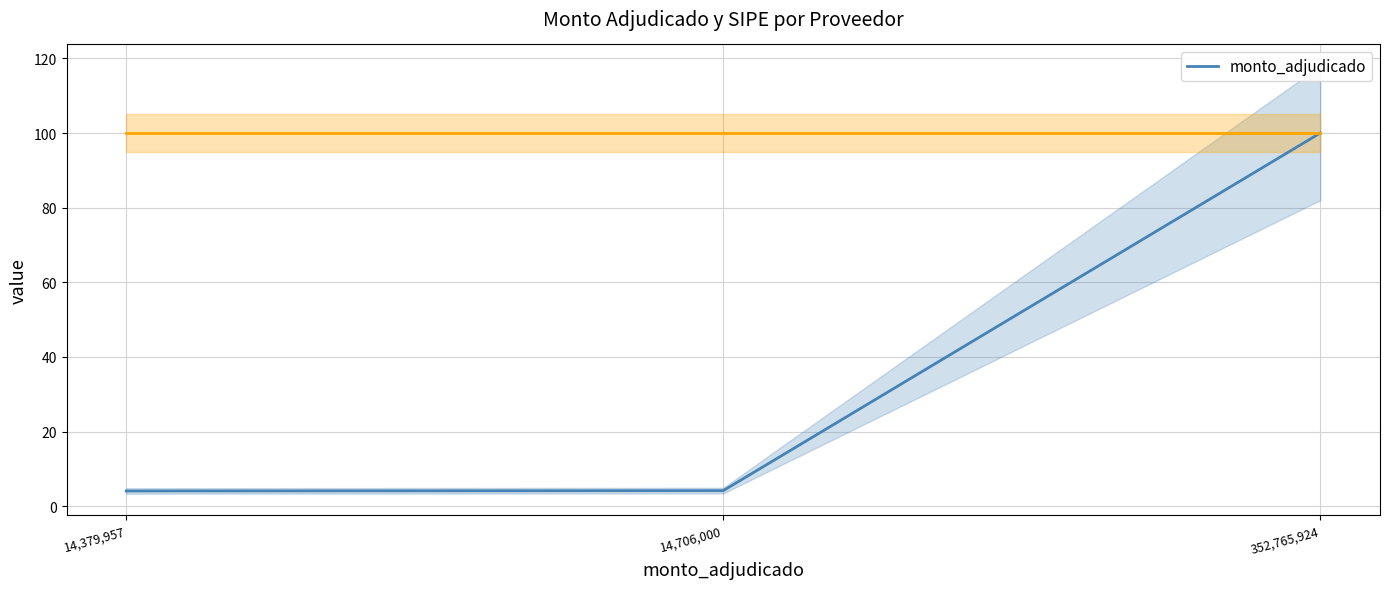

What is the approximate value at 352,765,924?

100.0